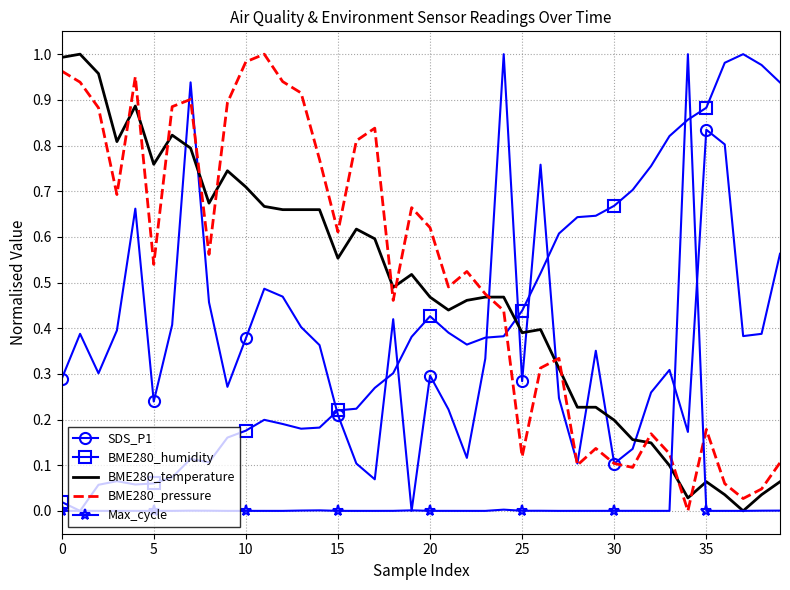

True or false: BME280_humidity and BME280_temperature intersect in this chart.

True